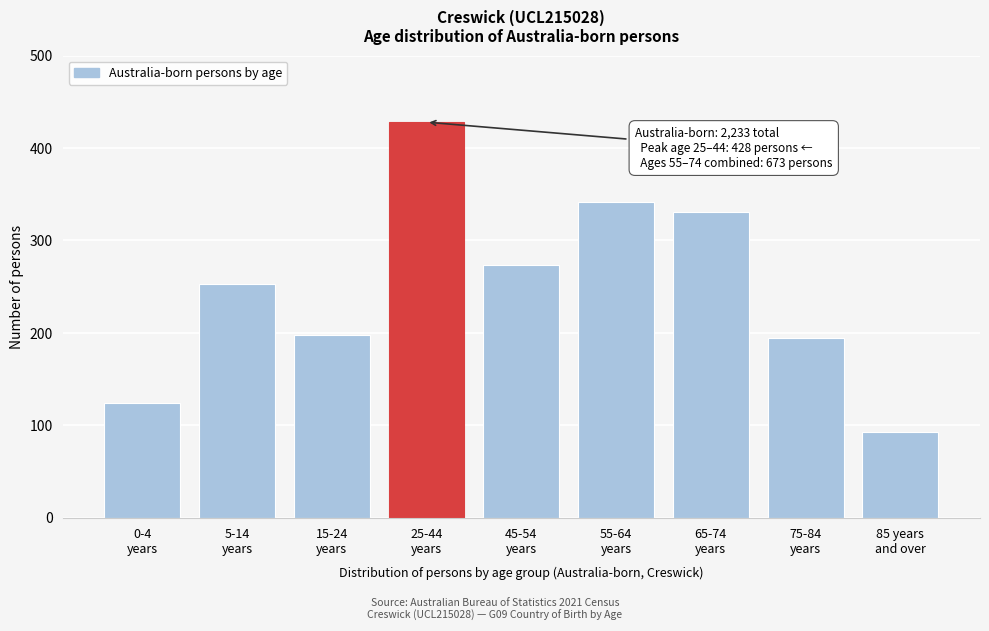

Reading left to right, extract all data points from this chart.

124	253	198	428	274	342	331	194	93